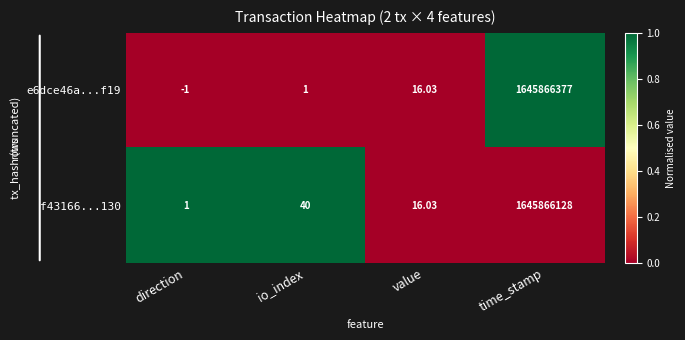

At which label is e6dce46a...f19 closest to 822933188?

value